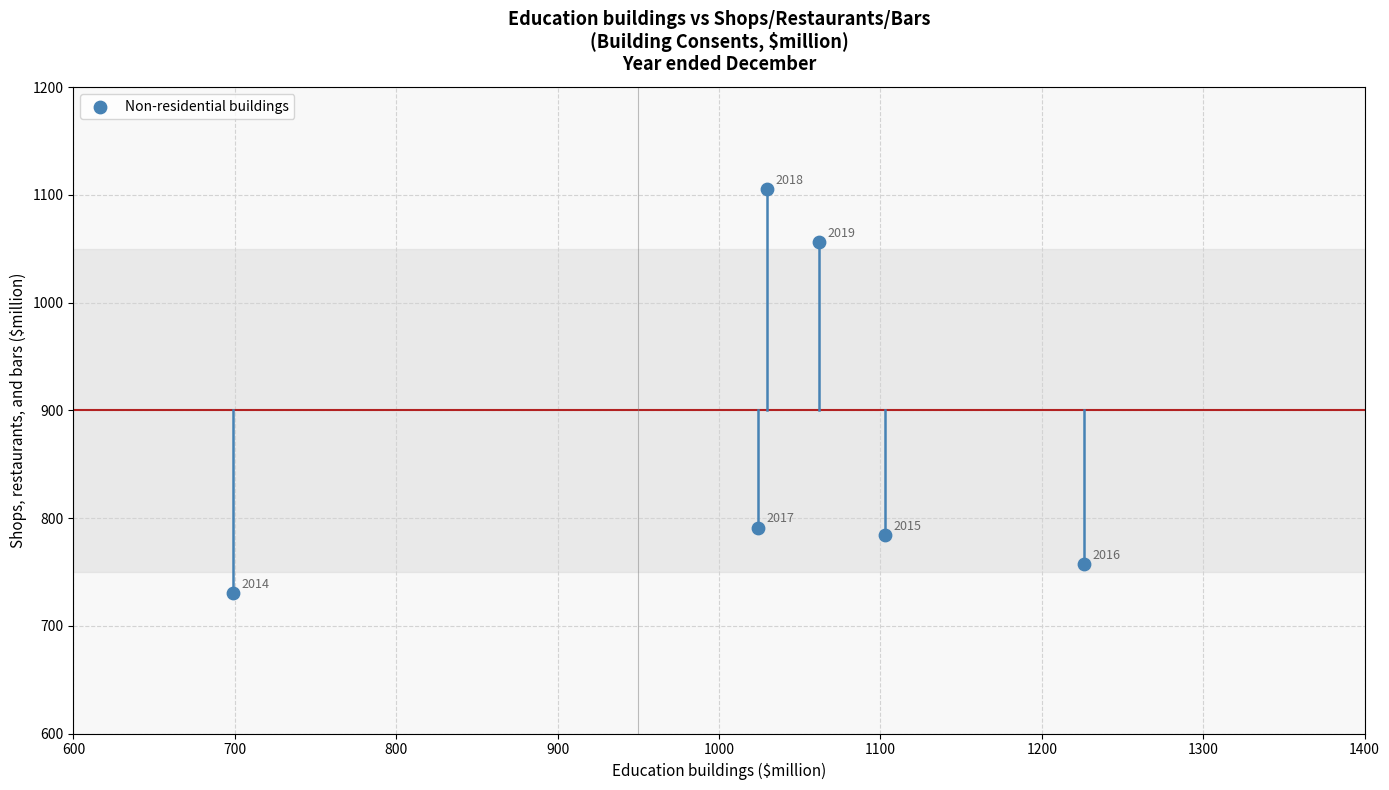

What Y value in the scatter plot is closest to 917?

791